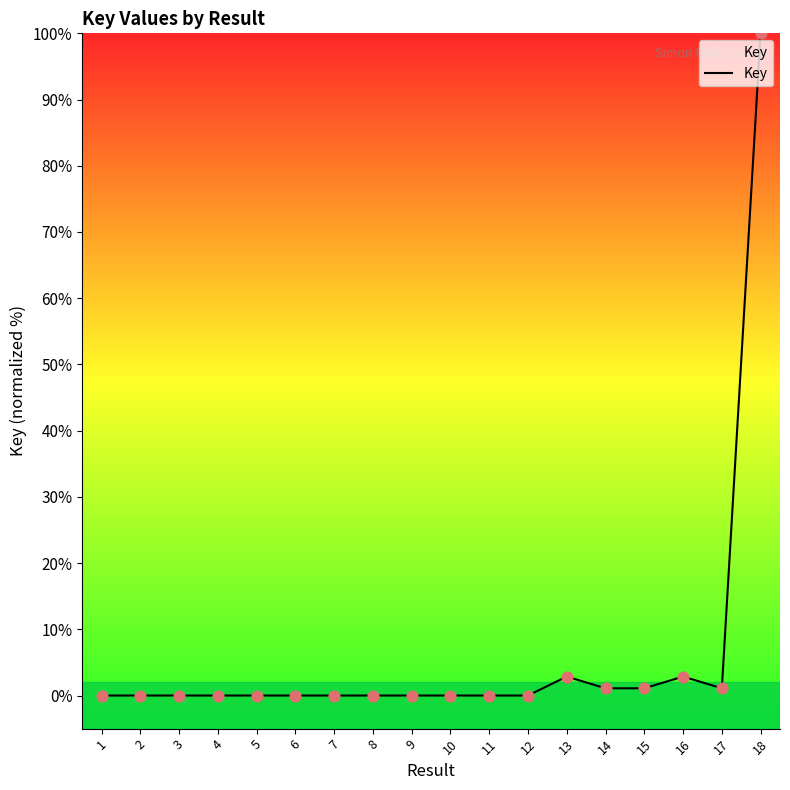

What is the ratio of the value at 14 to the value at 15?

1.0